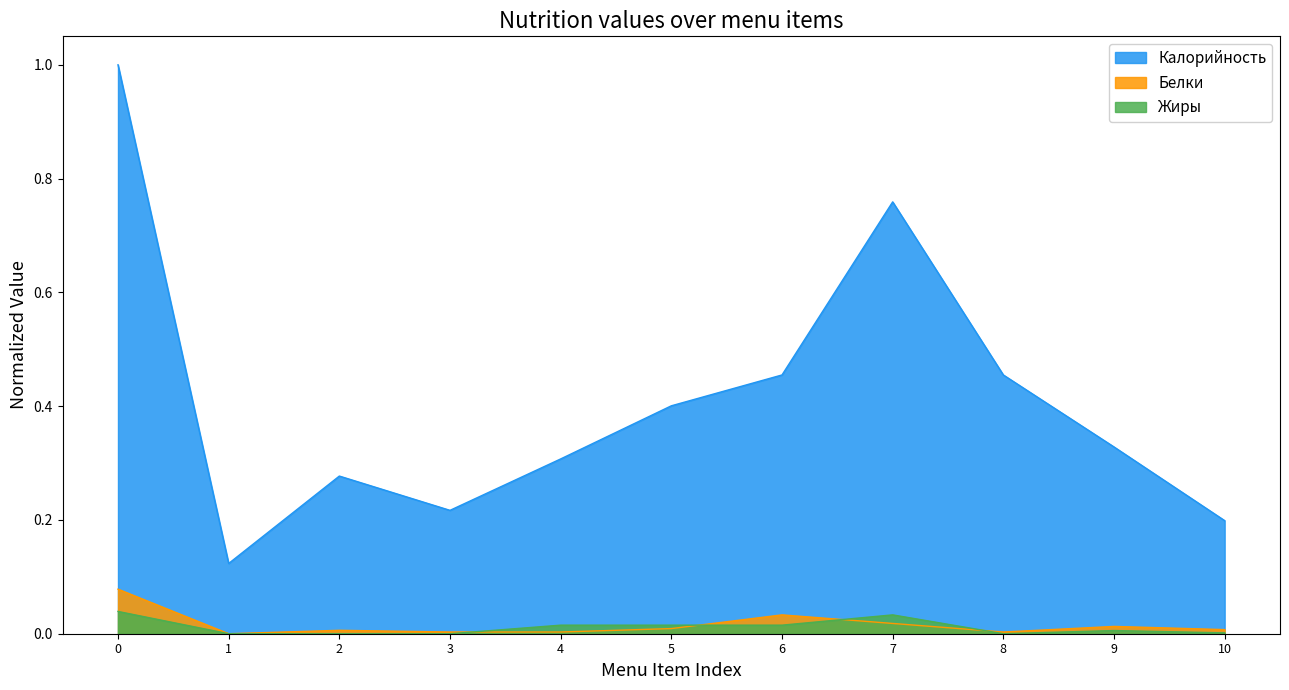

At how many categories does at least one series exceed 0?

11